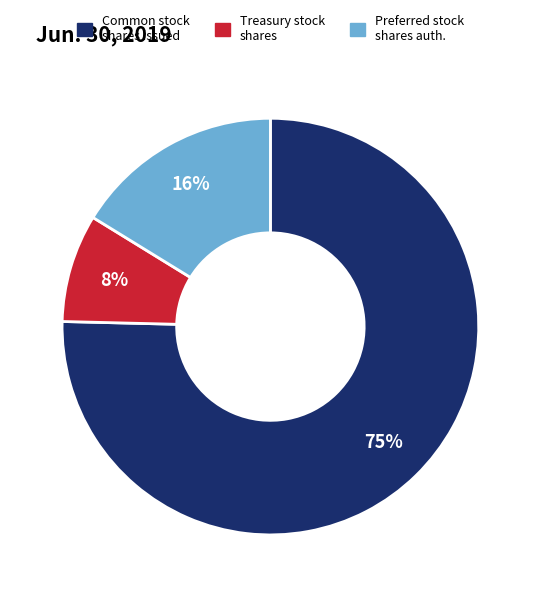

Is there any slice that represents more than half of the pie?

Yes